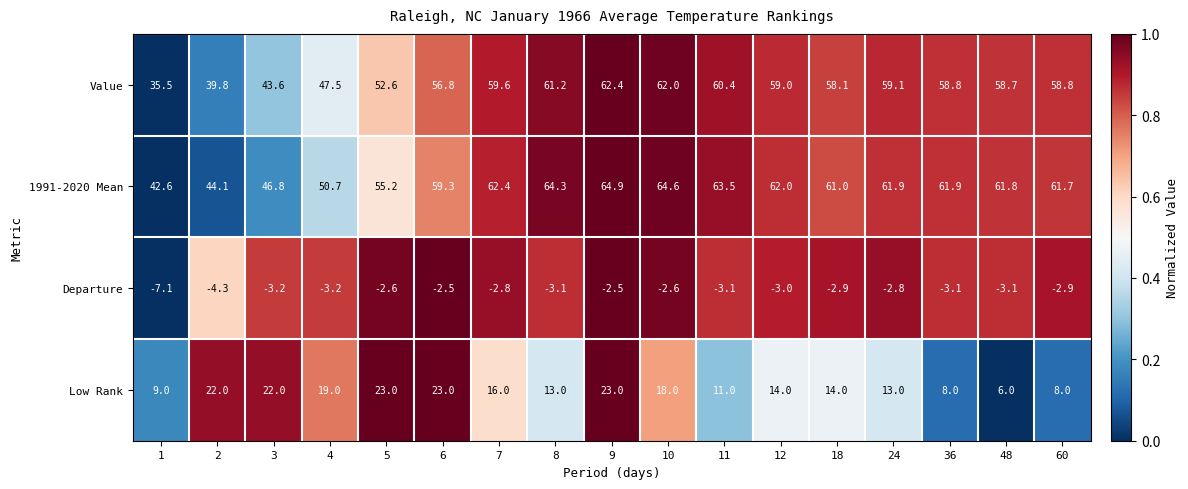

At which category is the sum across all series the highest?

9